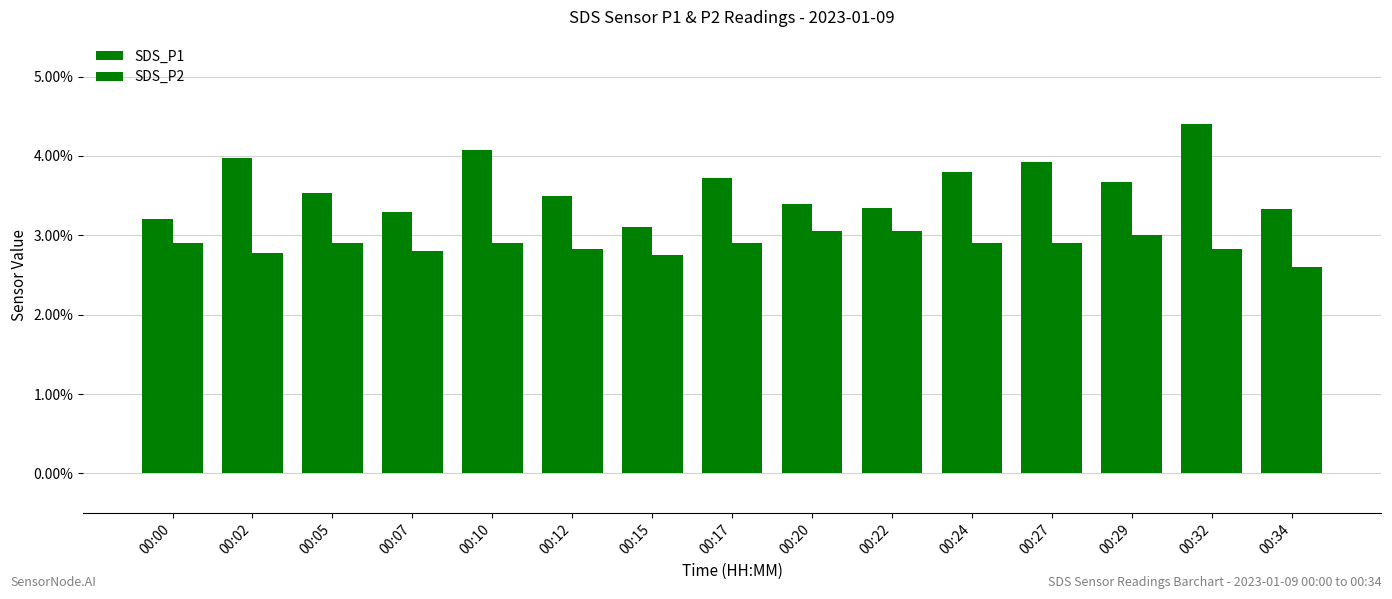

How many bars are there in each group?

2